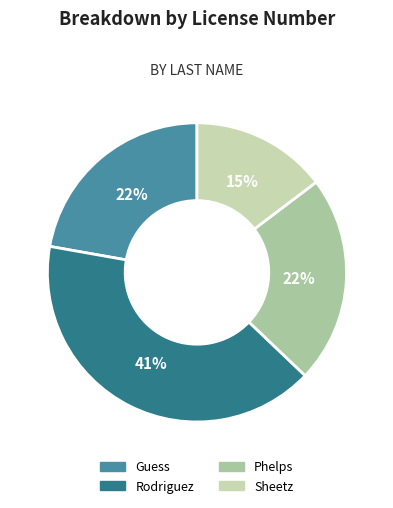

To the nearest percent, what is the combined percentage of Rodriguez and Guess?

63%